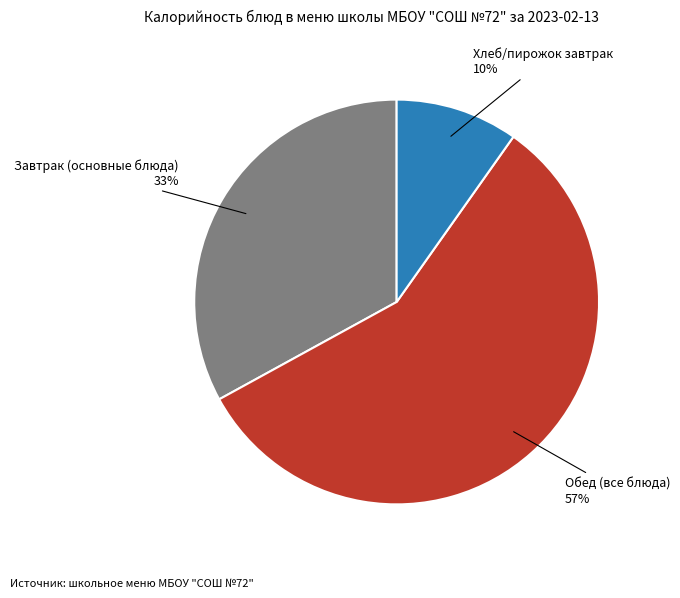

Is there any slice that represents more than half of the pie?

Yes